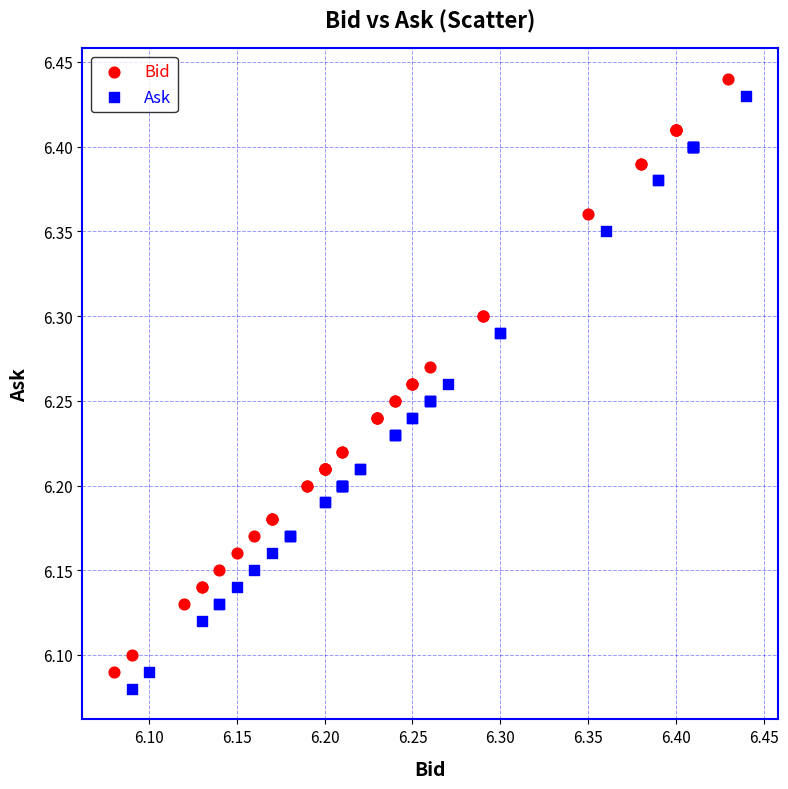

What are all the series names shown in the legend?

Bid, Ask